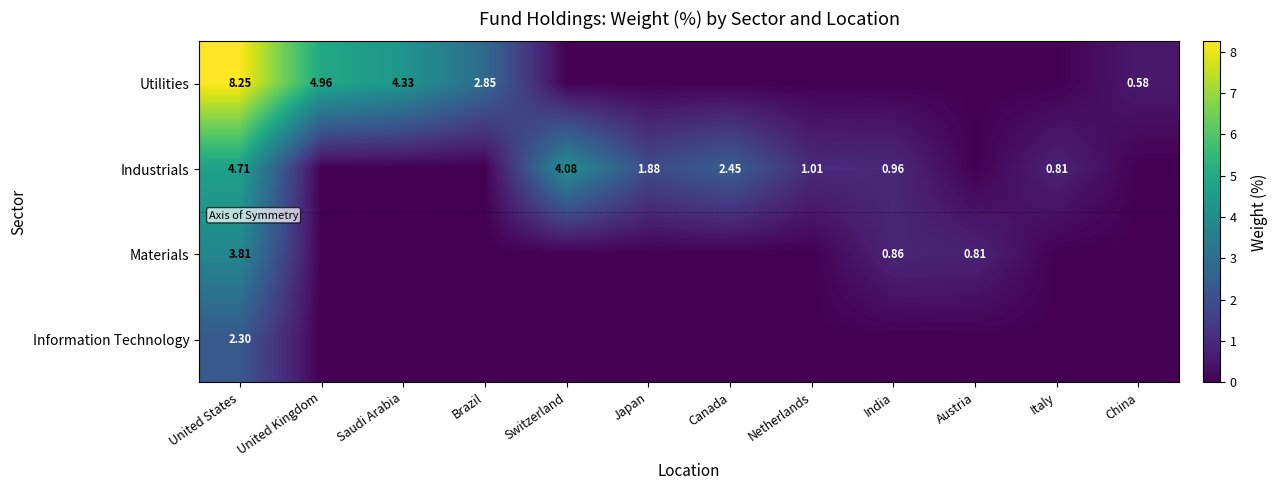

Rank the categories by Materials value from highest to lowest.

United States, India, Austria, United Kingdom, Saudi Arabia, Brazil, Switzerland, Japan, Canada, Netherlands, Italy, China